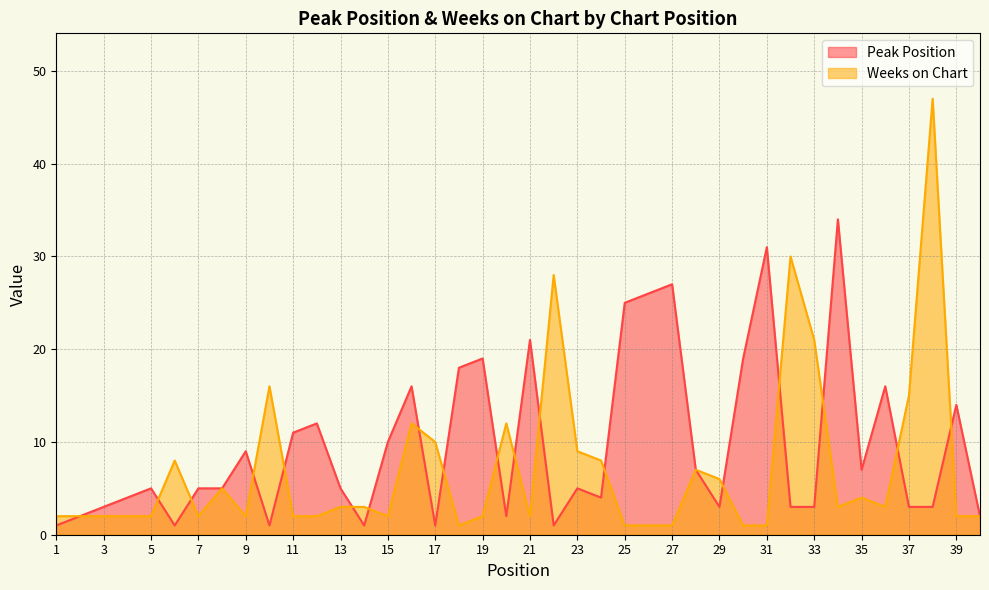

What is the difference between the second highest and minimum values in the Weeks on Chart series?

29